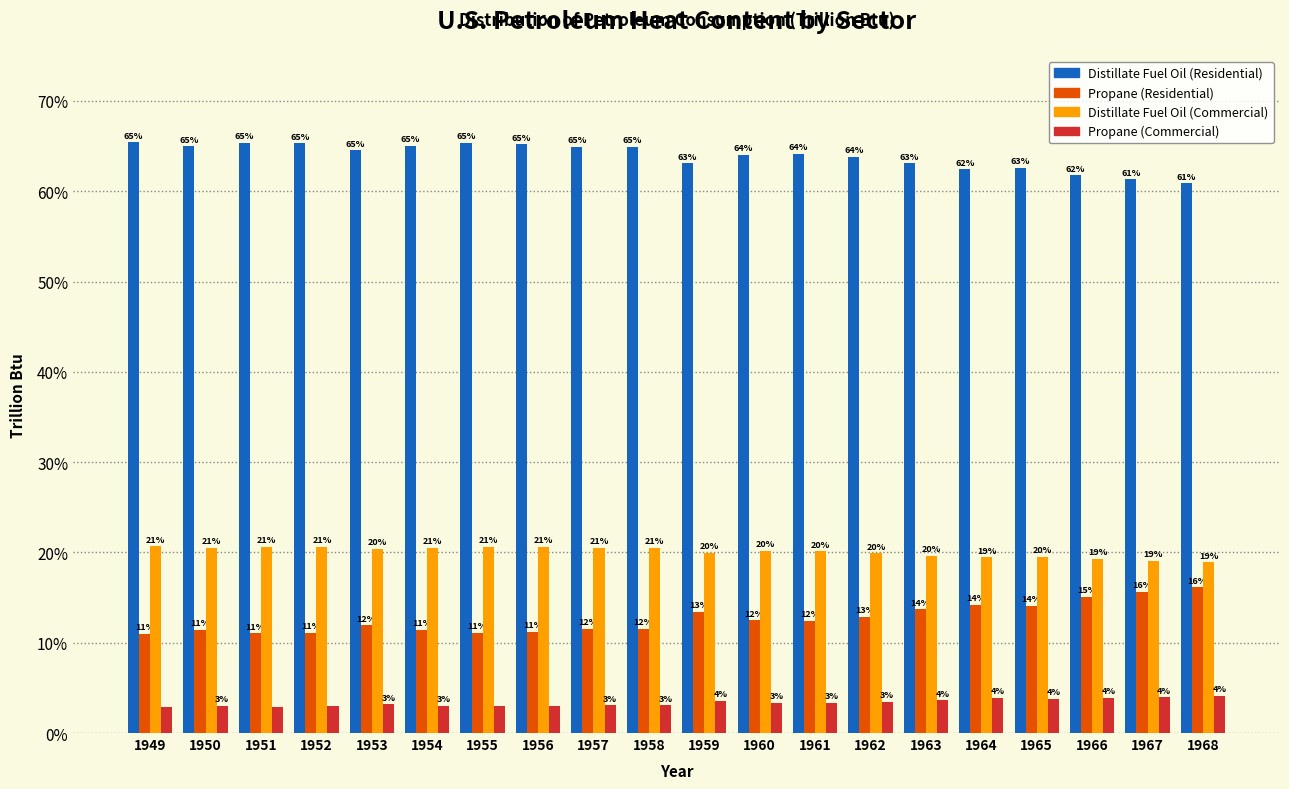

At 1955, list the series in order from smallest to largest.

Propane (Commercial), Propane (Residential), Distillate Fuel Oil (Commercial), Distillate Fuel Oil (Residential)